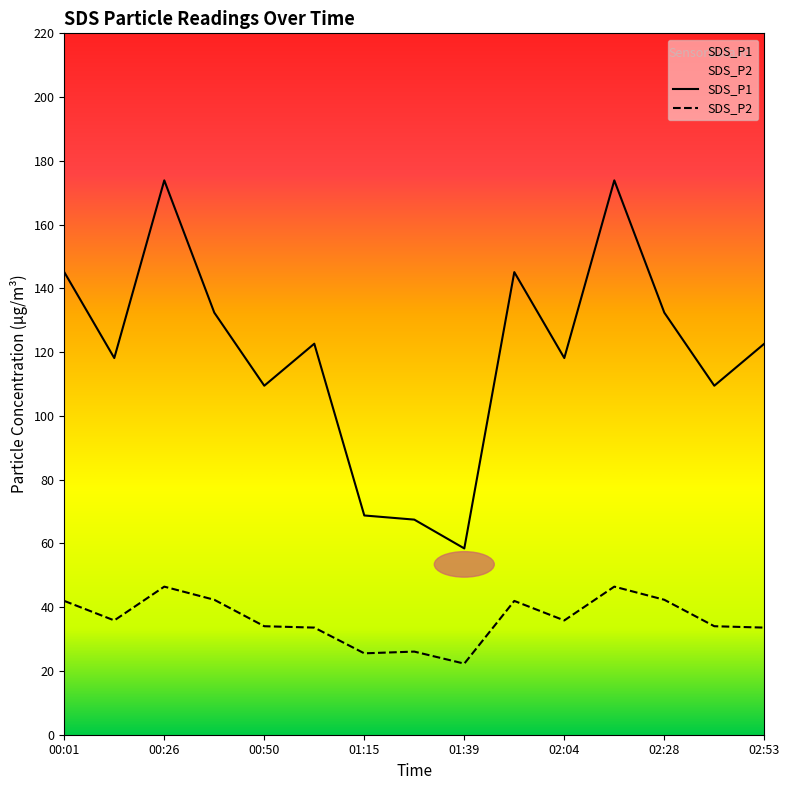

Reading left to right, extract all data points from this chart.

SDS_P1: 145.1	118.2	173.9	132.4	109.5	122.7	68.8	67.5	58.4	145.1	118.2	173.9	132.4	109.5	122.7
SDS_P2: 42.0	35.9	46.5	42.3	34.0	33.6	25.5	26.1	22.3	42.0	35.9	46.5	42.3	34.0	33.6